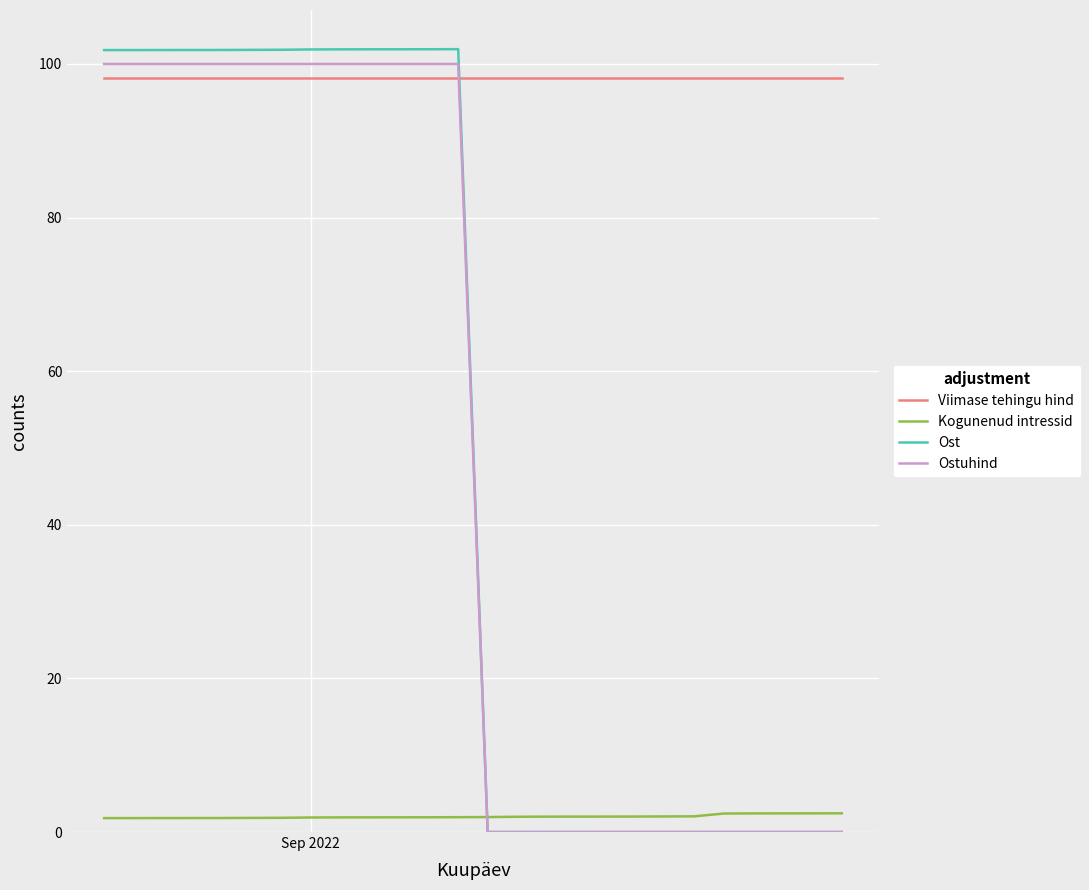

What is the greatest value displayed?

101.9